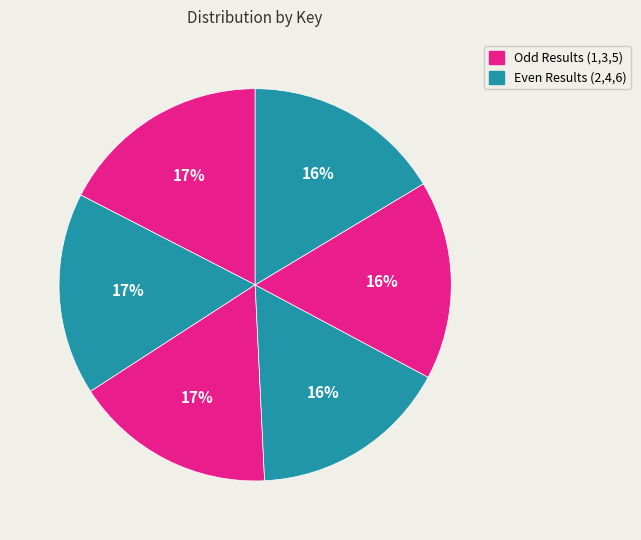

How many segments does this pie chart have?

6